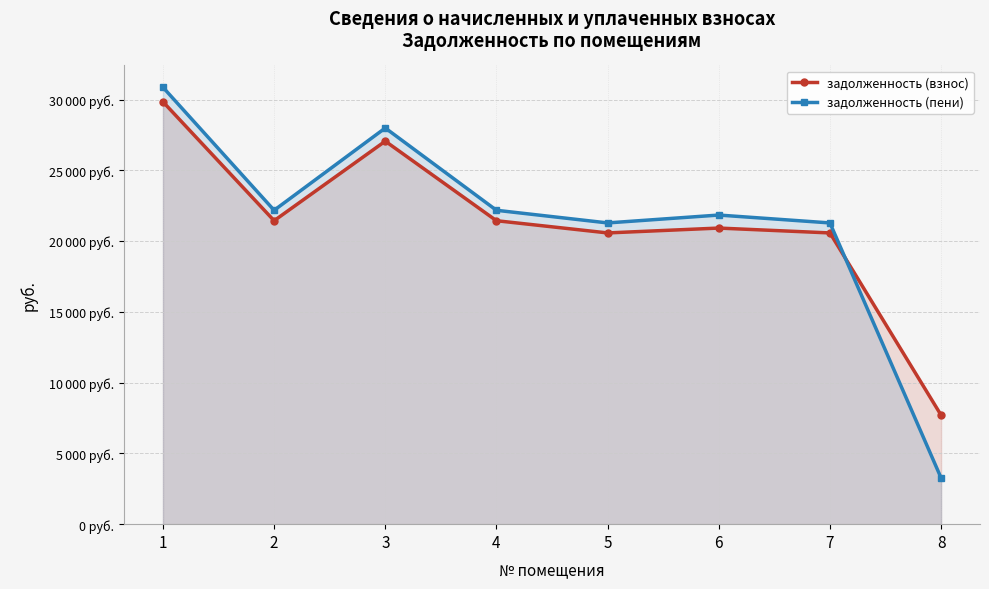

How many distinct data groups are displayed?

2